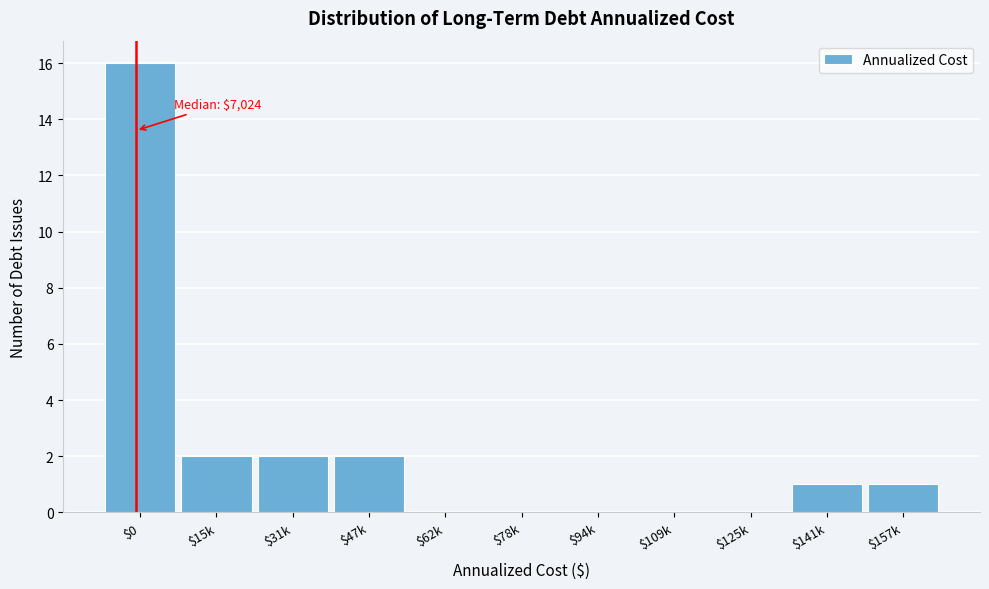

What is the sum of all values?

24